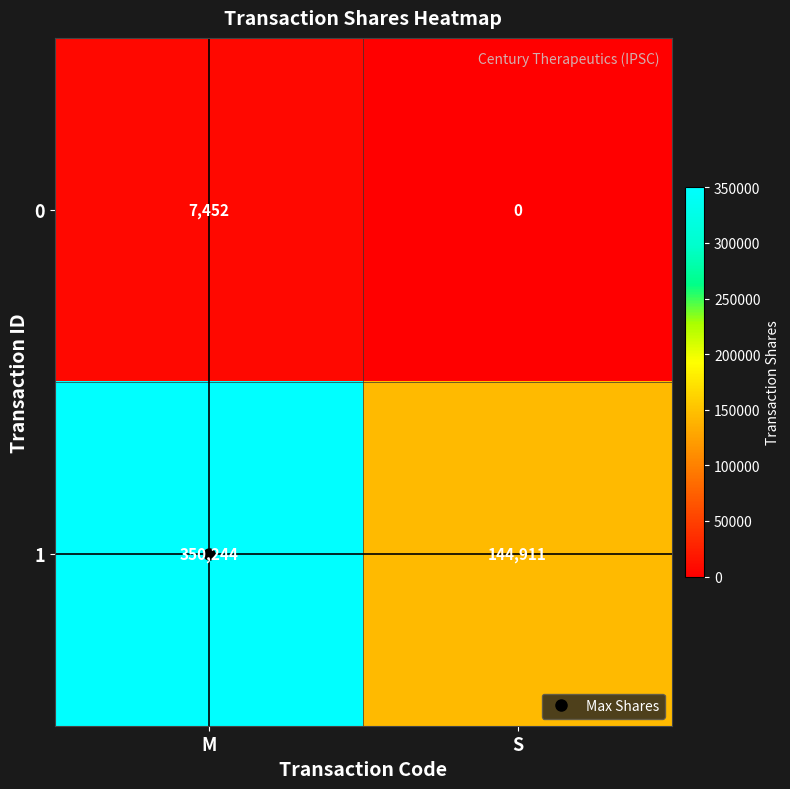

How many series are shown in this chart?

2